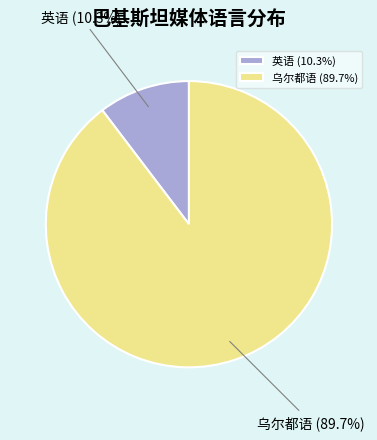

Rank the categories by value from highest to lowest.

乌尔都语, 英语